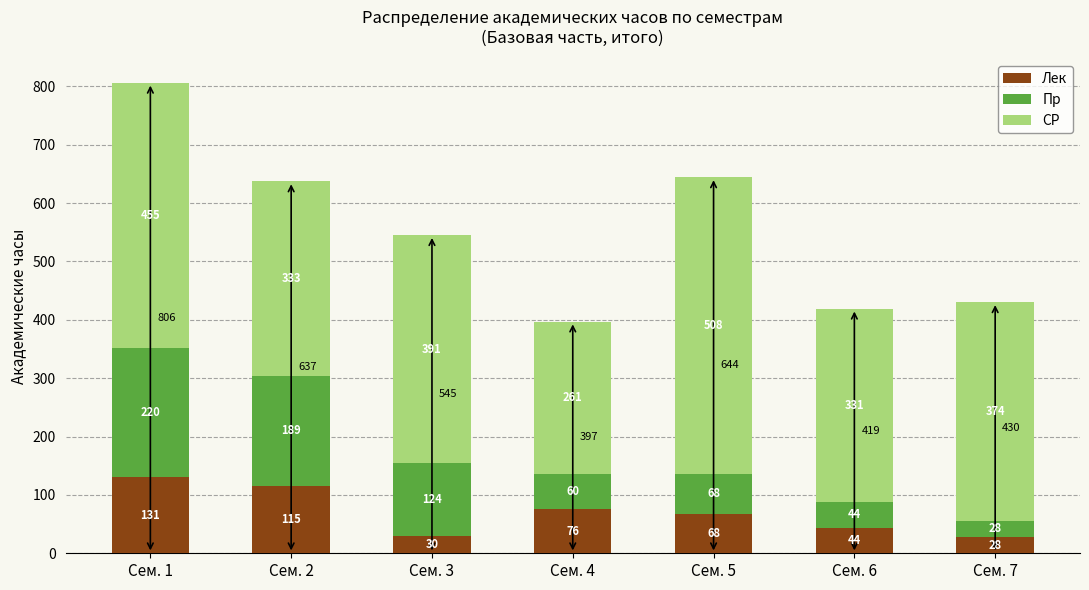

Which category has the highest value in the Лек series?

Сем. 1